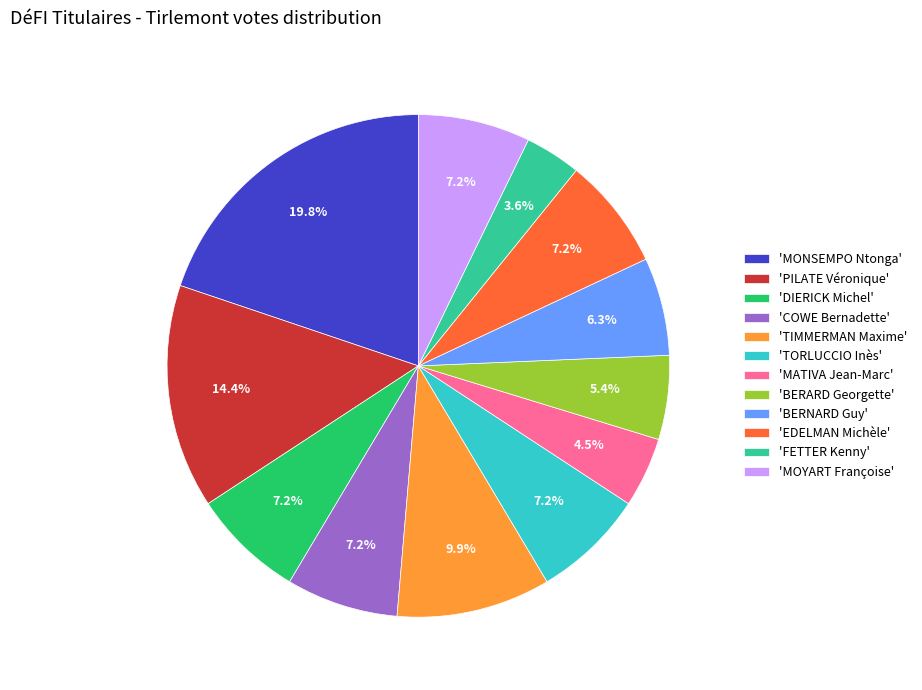

Which category has the biggest portion of the pie?

'MONSEMPO Ntonga'